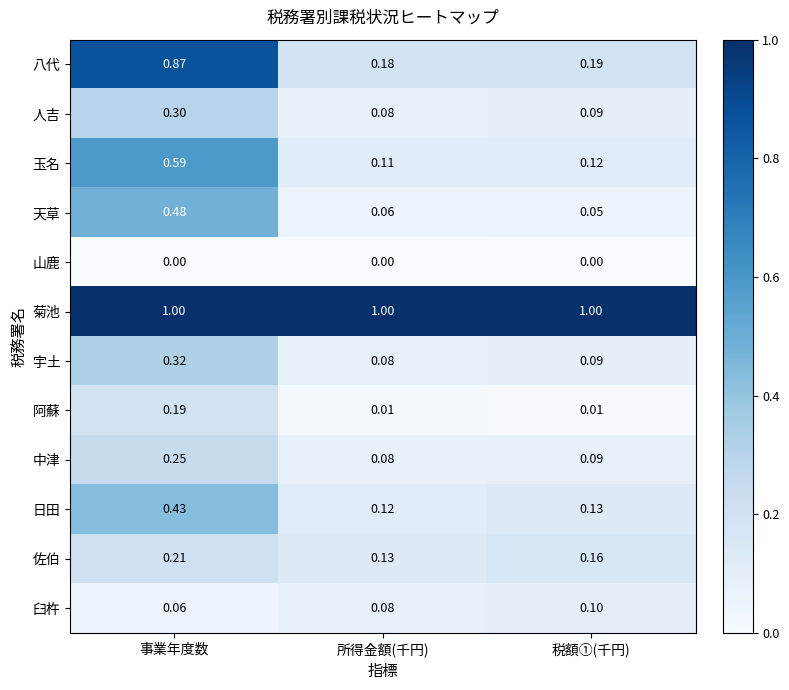

Rank the series at 事業年度数 from lowest to highest value.

山鹿, 臼杵, 阿蘇, 佐伯, 中津, 人吉, 宇土, 日田, 天草, 玉名, 八代, 菊池